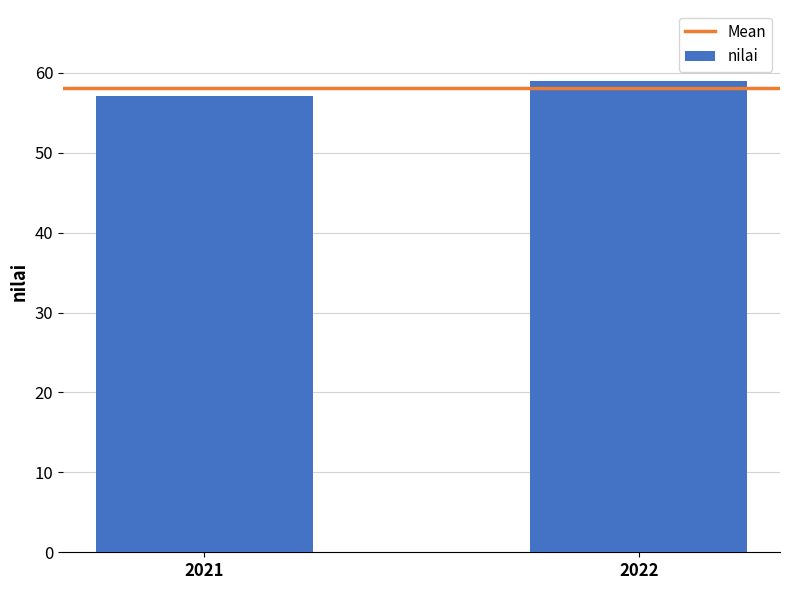

What is the average value?

58.1